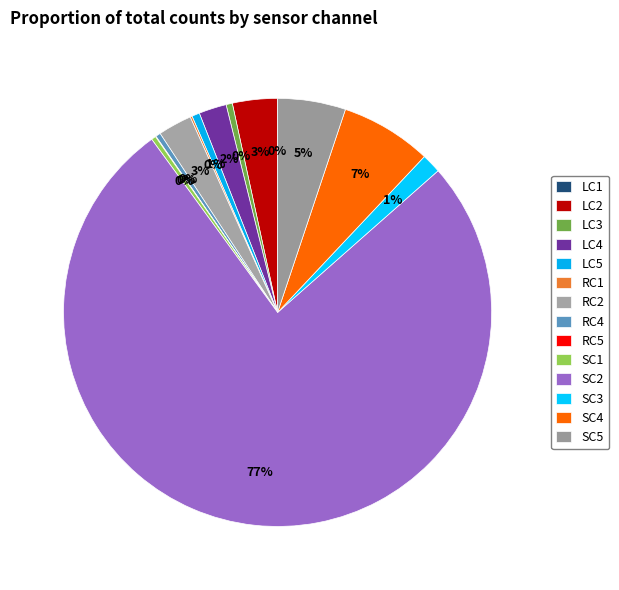

To the nearest percent, what is the difference between the SC5 and RC4 slice percentages?

5%